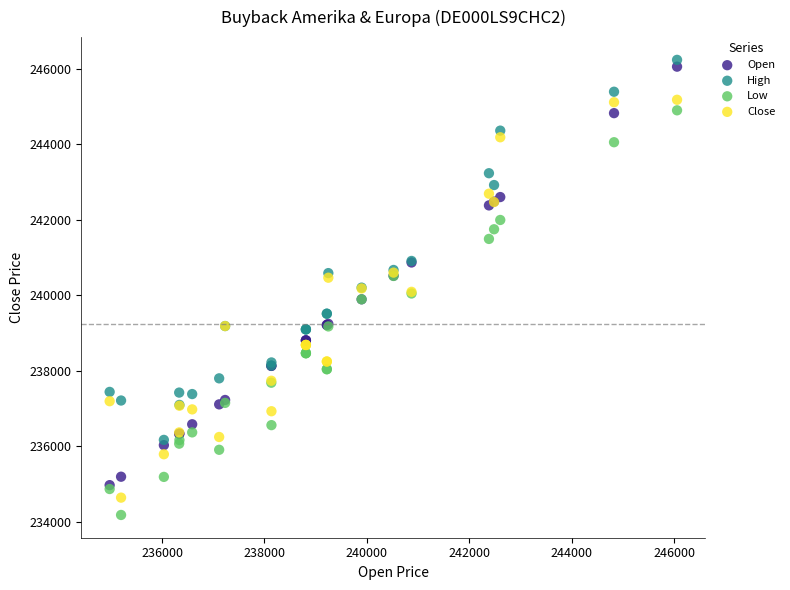

What are all the series names shown in the legend?

Open, High, Low, Close